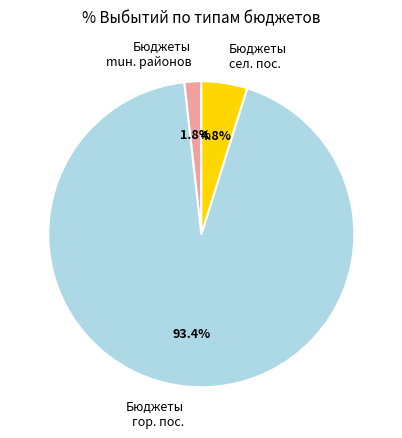

Is there any slice that represents more than half of the pie?

Yes